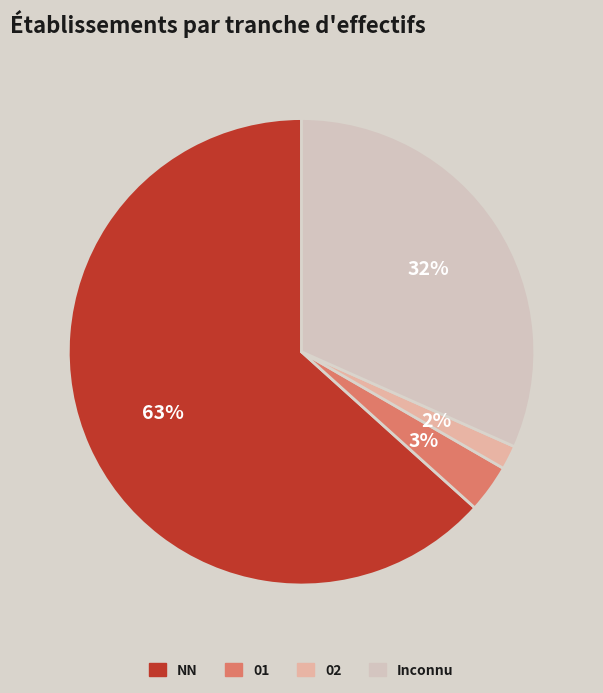

Is it true that 01 is 3% of the pie?

True